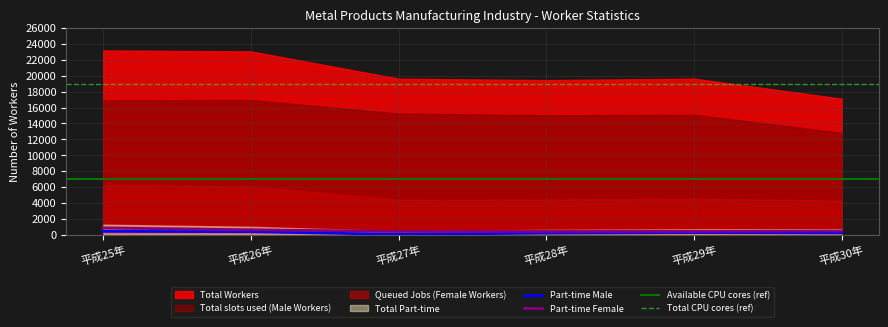

What is the difference between the maximum and minimum values in the Total slots used (Male Workers) series?

4133